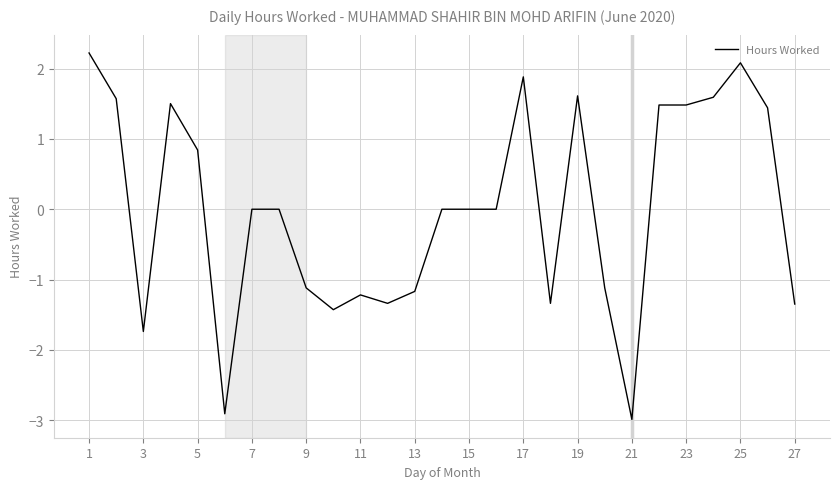

What is the smallest value displayed?

-3.0